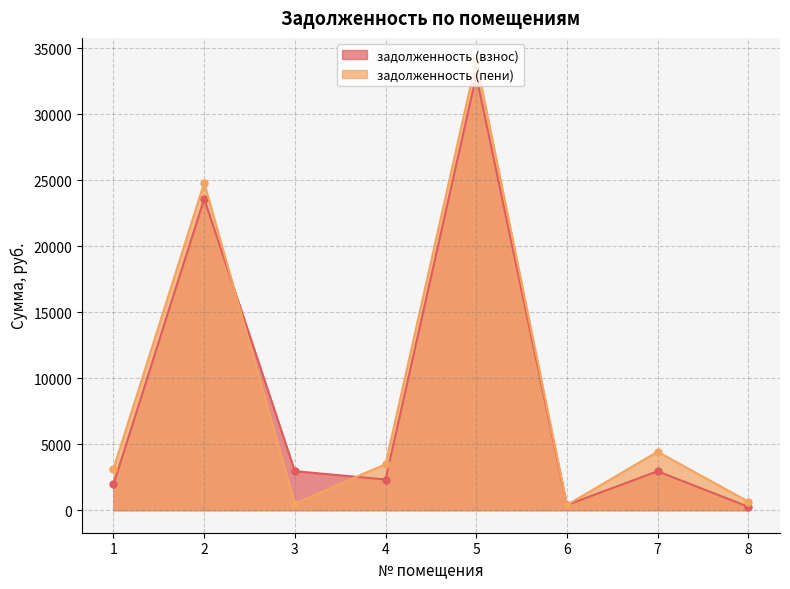

What is the value of the задолженность (пени) point at the 5th from the left?

34076.0